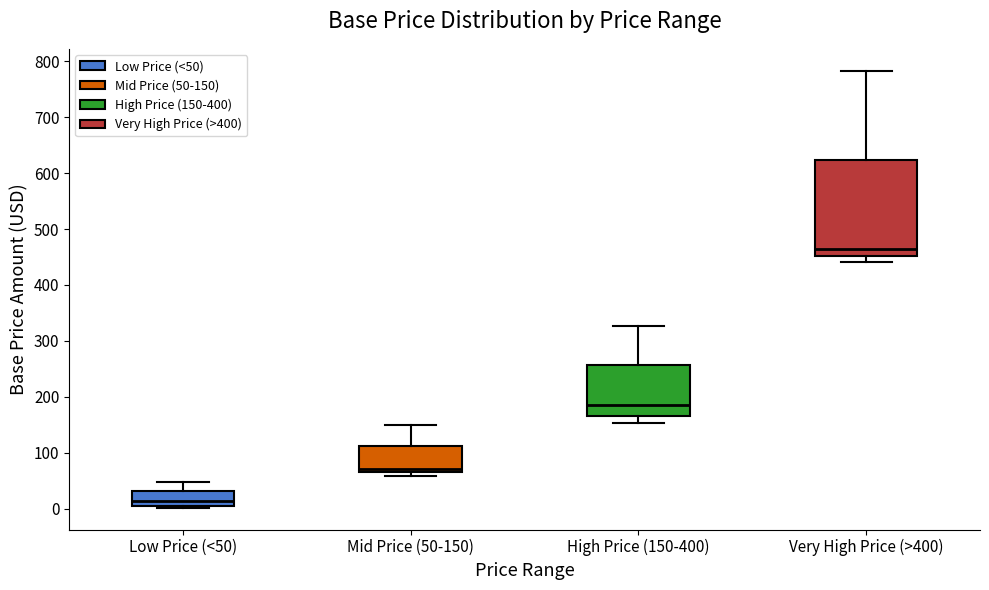

Comparing the boxes themselves (not the whiskers), which one is the tallest?

Very High Price (>400)